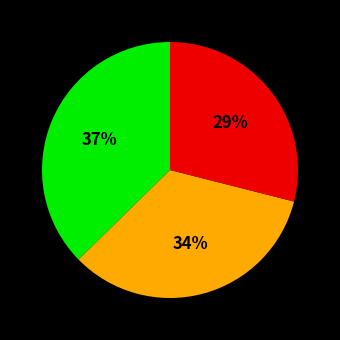

How many segments does this pie chart have?

3